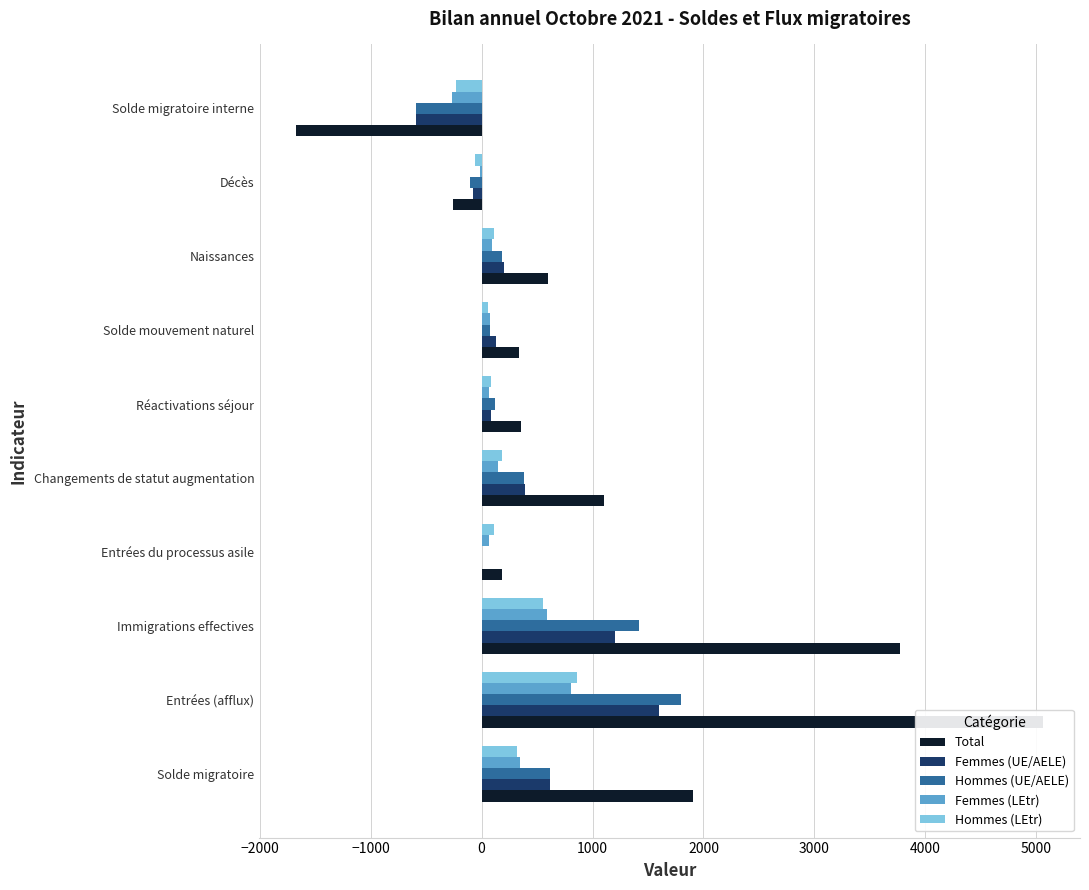

Reading right to left, transcribe all the data shown in this chart.

Total: -1668	-255	595	340	356	1100	186	3771	5057	1908
Femmes (UE/AELE): -587	-75	203	128	87	394	0	1205	1599	619
Hommes (UE/AELE): -587	-106	183	77	119	380	1	1416	1797	620
Femmes (LEtr): -266	-18	96	78	65	144	69	592	805	348
Hommes (LEtr): -228	-56	113	57	85	182	116	558	856	321